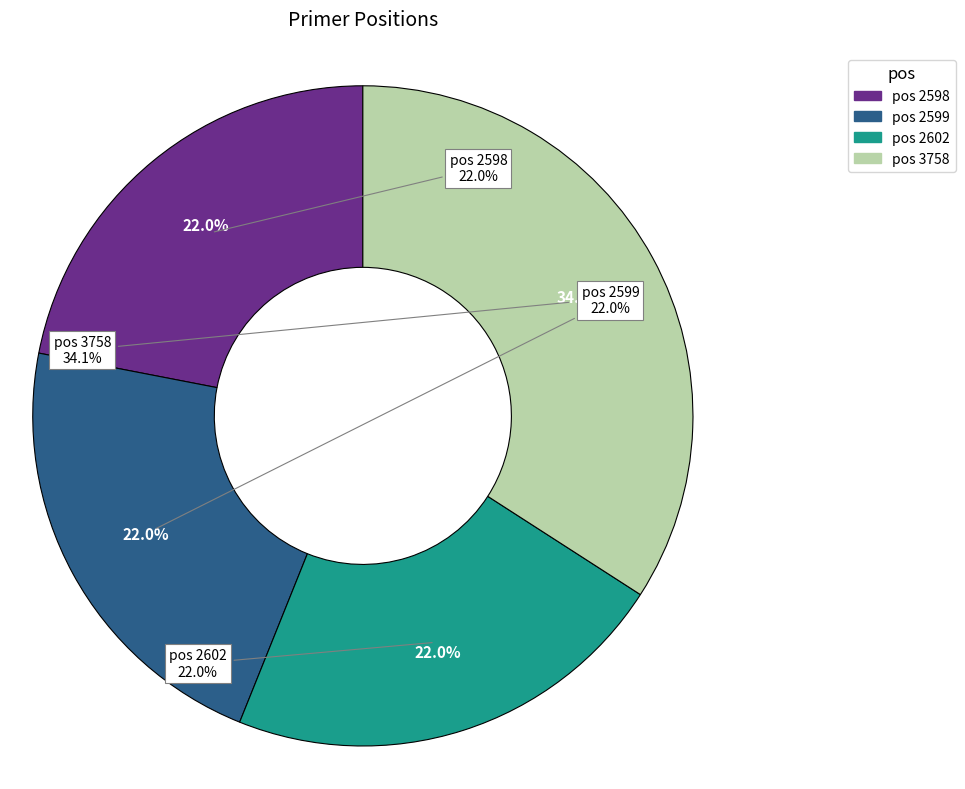

What percentage do 3758 and 2599 together represent?

56.1%